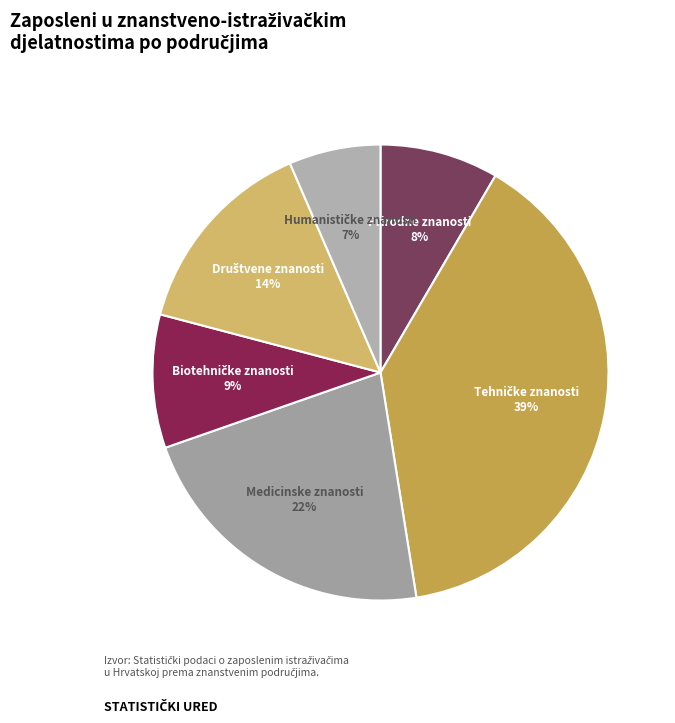

Count the number of slices in the pie.

6